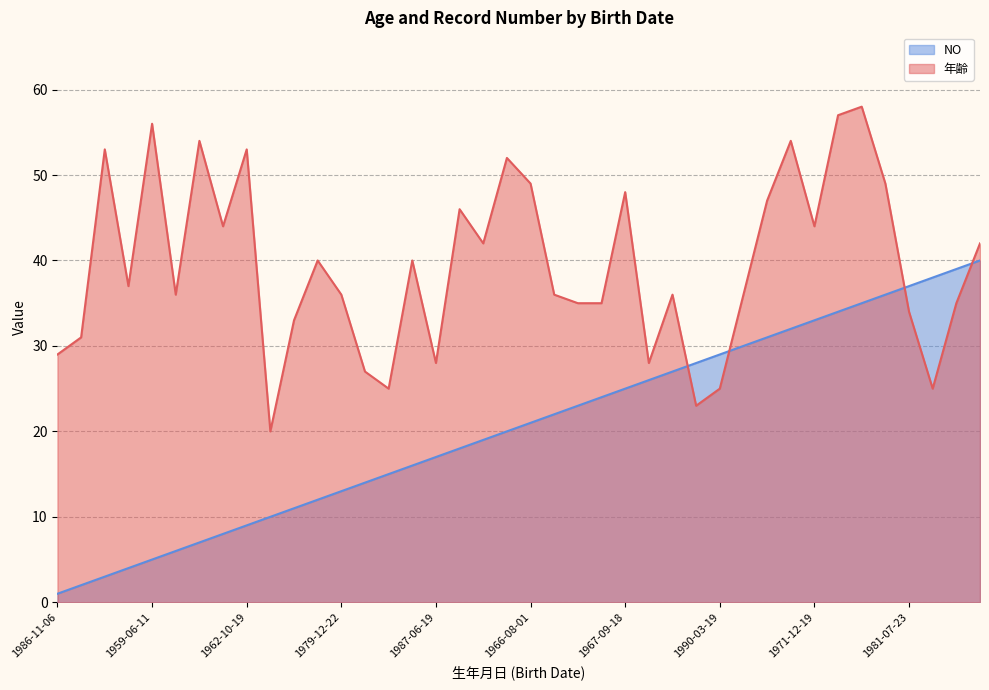

What are all the series names shown in the legend?

NO, 年齢